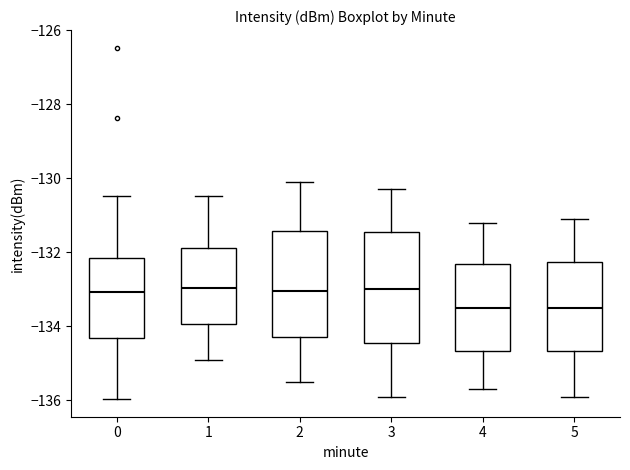

Where does the lower whisker of the box at x = 2 end on the y-axis? The values are not printed on the chart, so give them approximately, as read against the axis.

-135.4